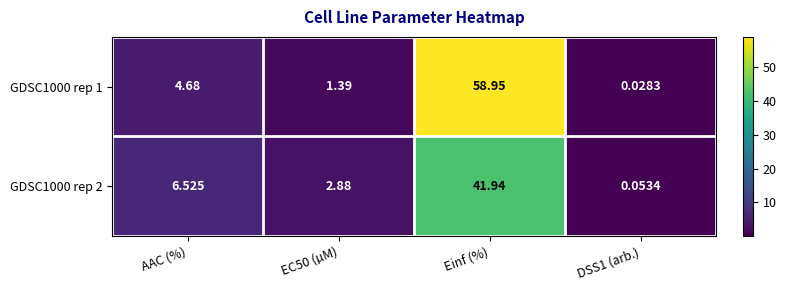

Where is GDSC1000 rep 2 nearest to the value 20?

AAC (%)